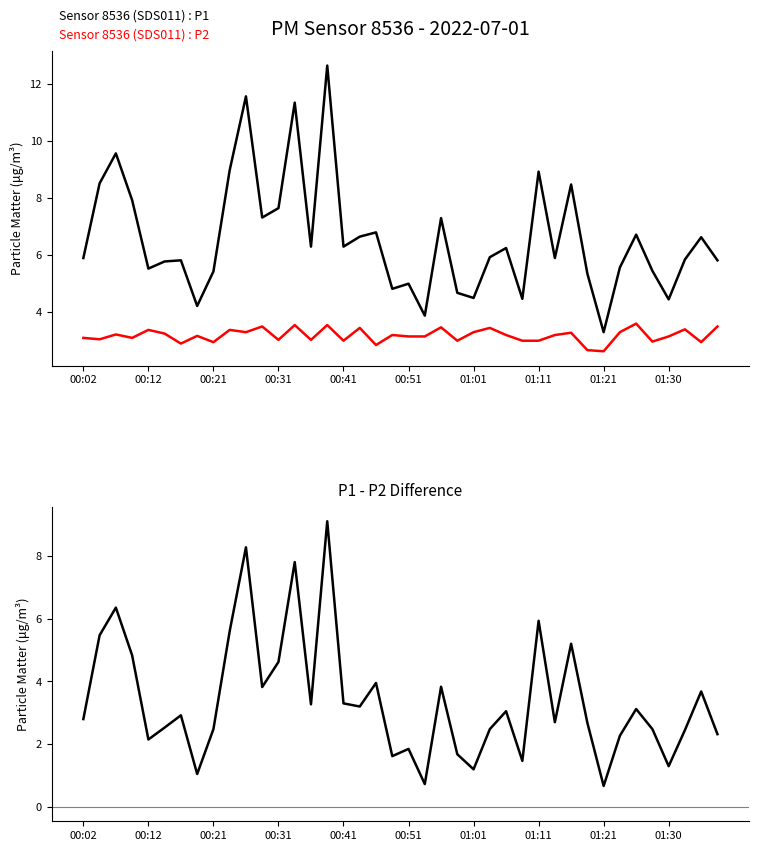

What is the approximate value of P1 - P2 at 34?

3.1